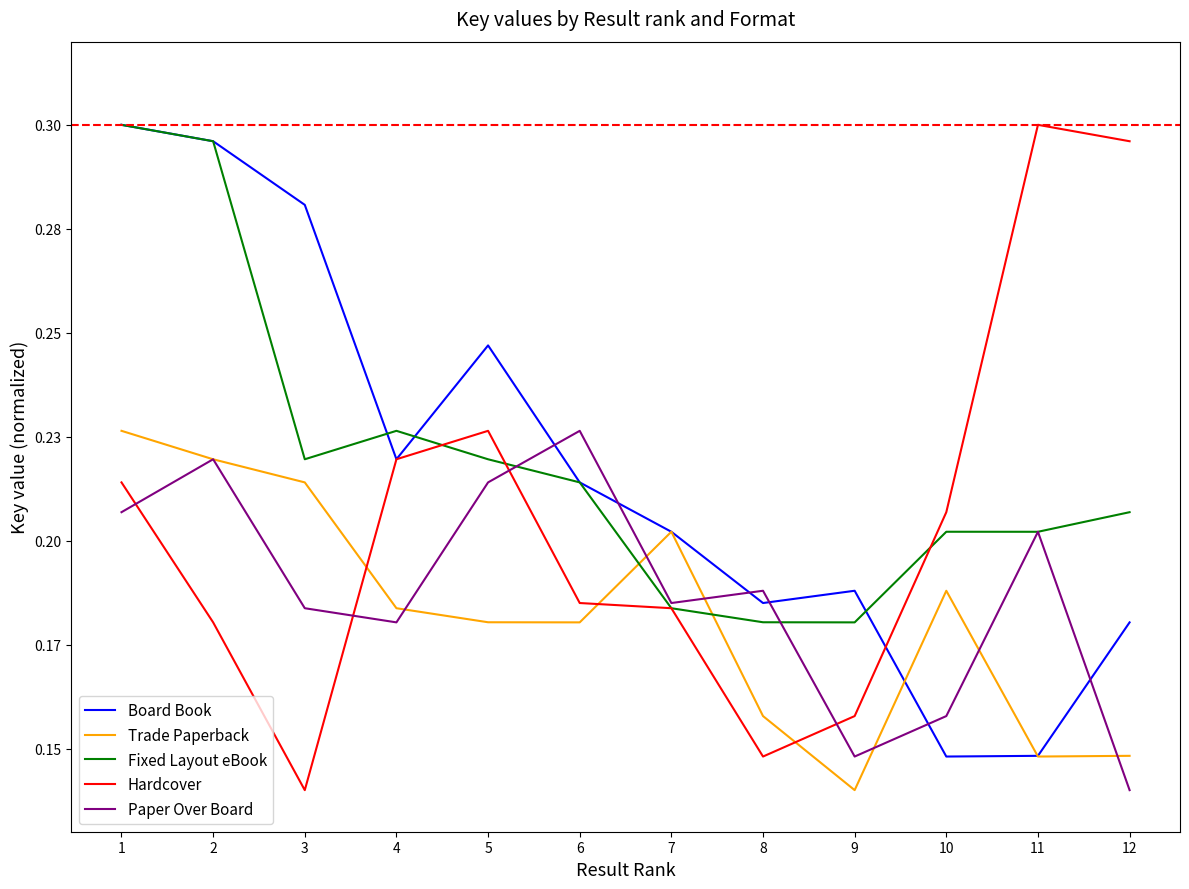

Is this an area chart (filled region under the line)?

No